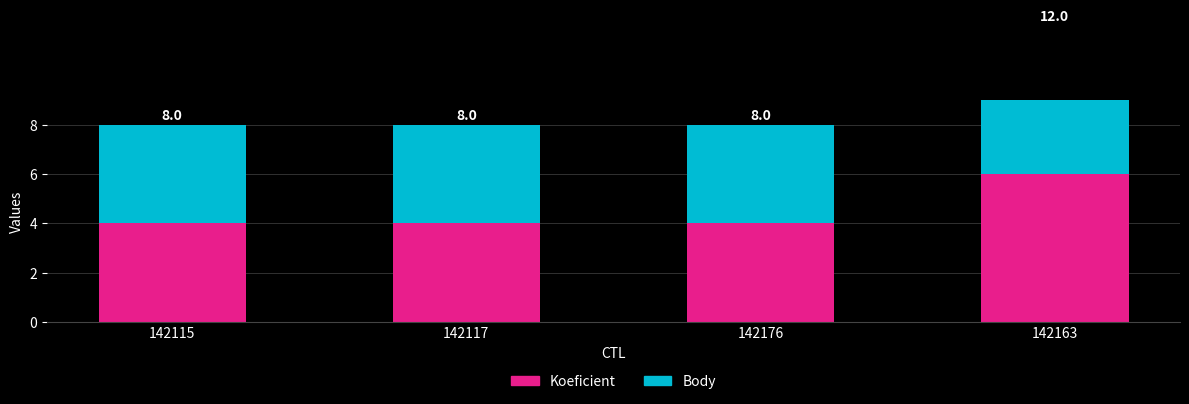

What is the label of the 2nd bar from the left?

142117